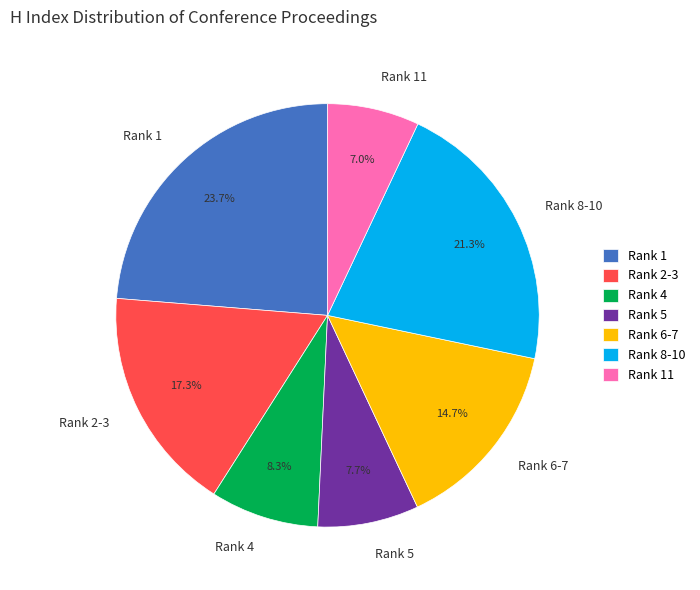

To the nearest percent, what is the average slice percentage?

14%